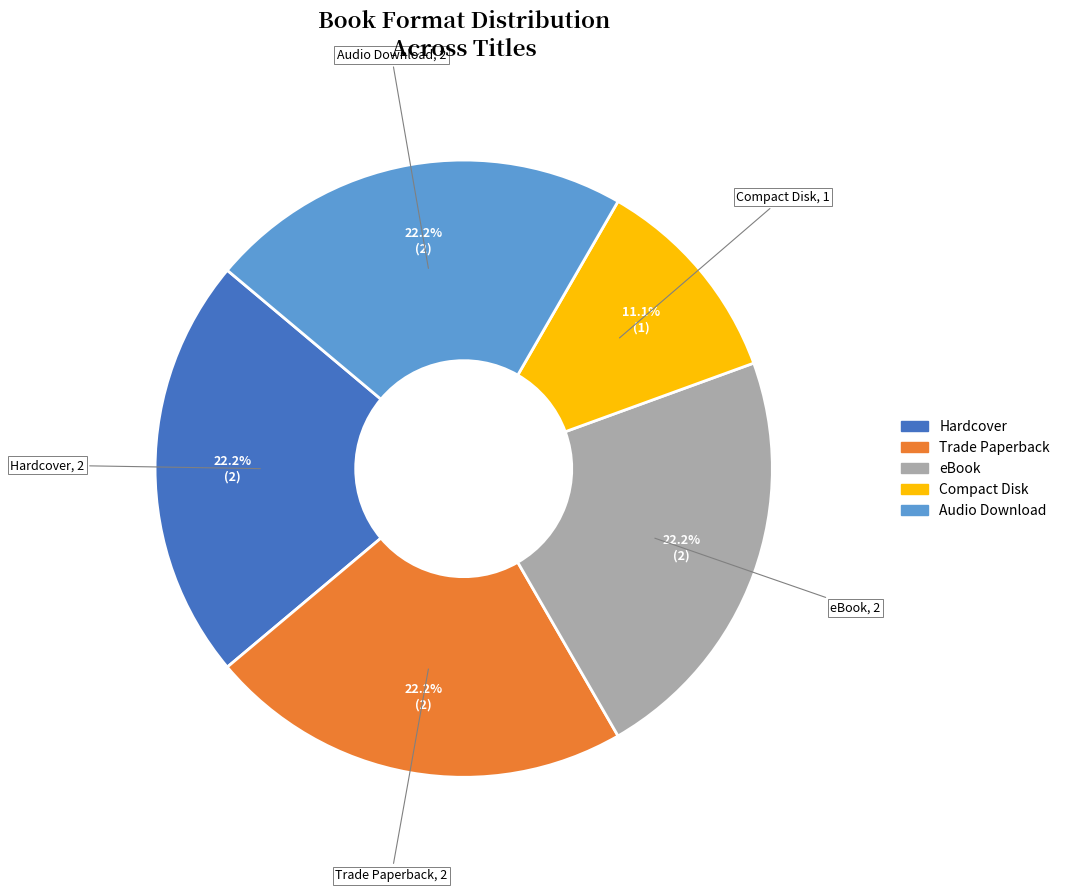

Is eBook the majority of the pie?

No